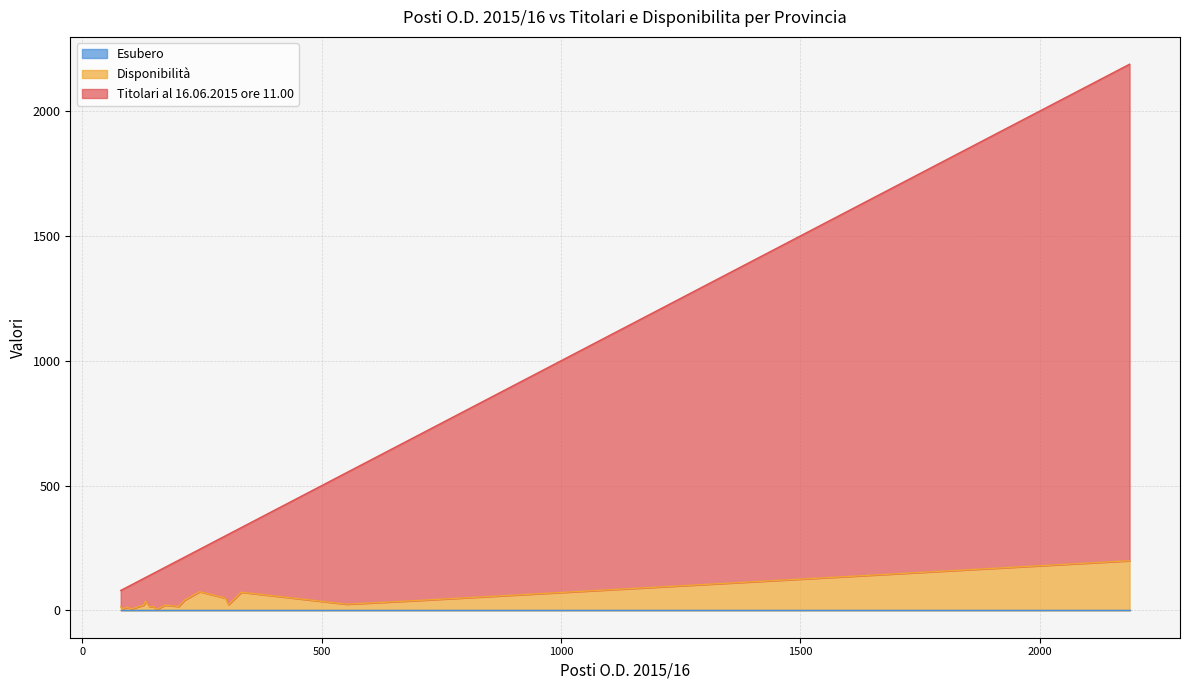

How many lines are shown in the chart?

3